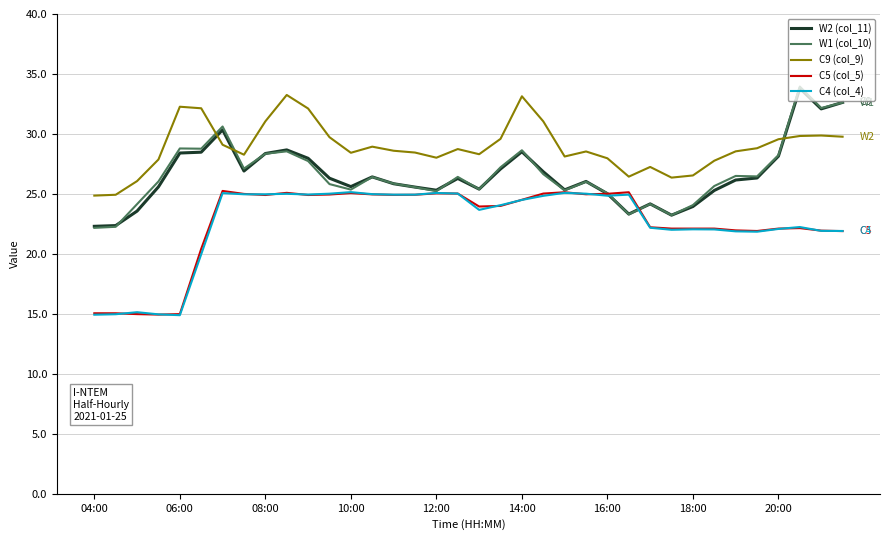

Which series has the widest spread of values?

W1 (col_10)